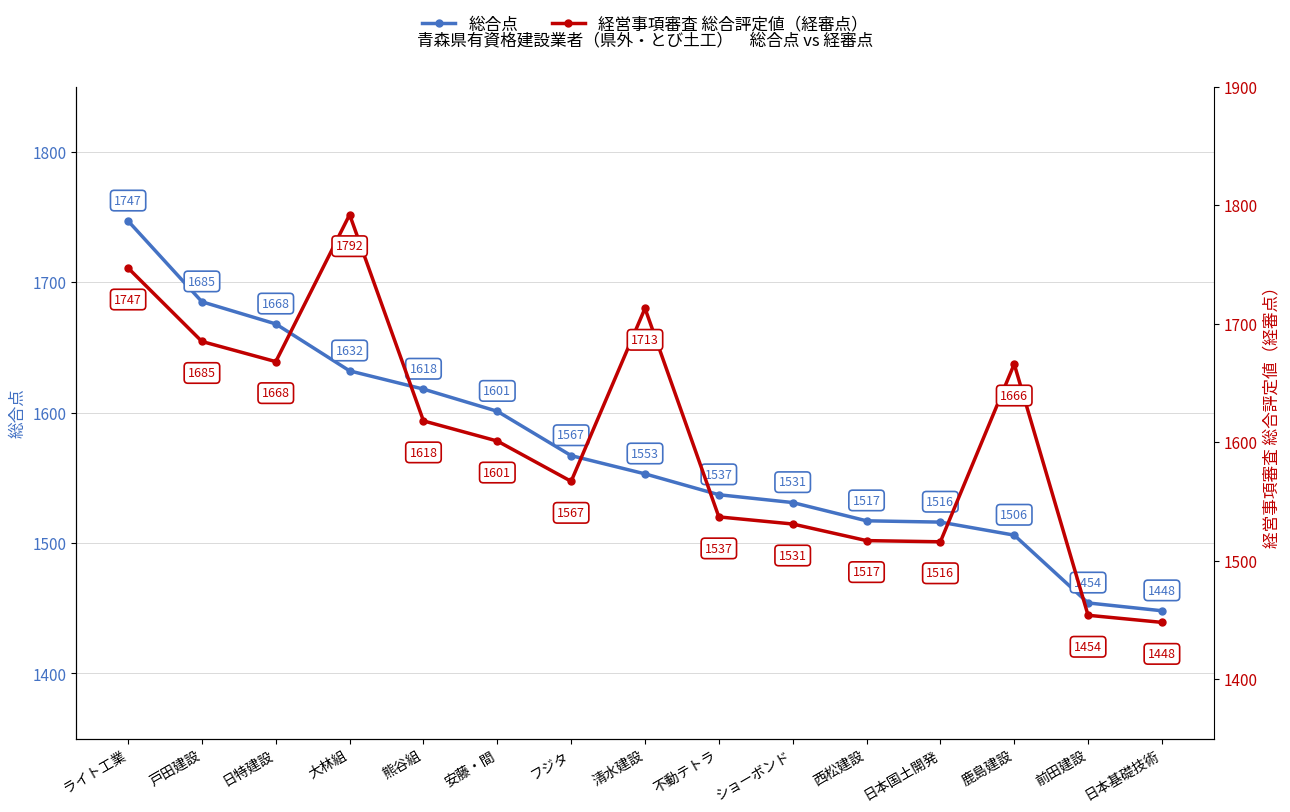

How many data points does each series have?

15